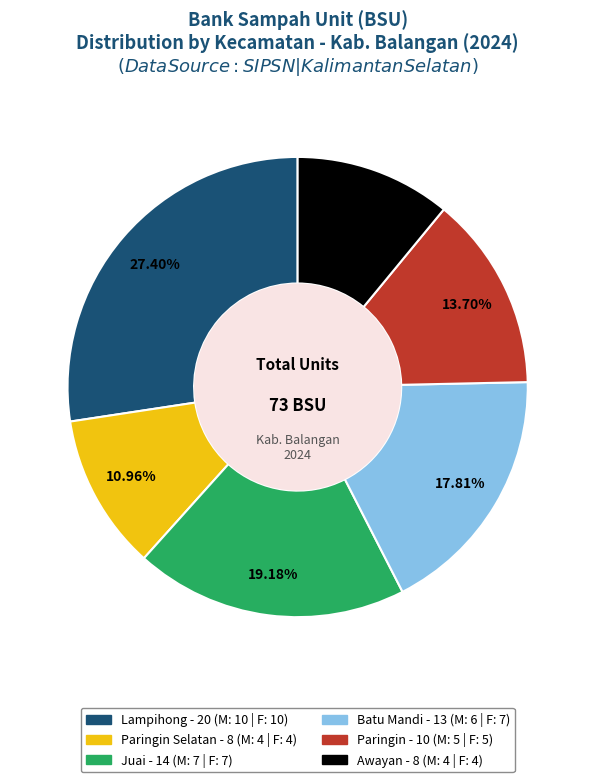

Count the number of slices in the pie.

6